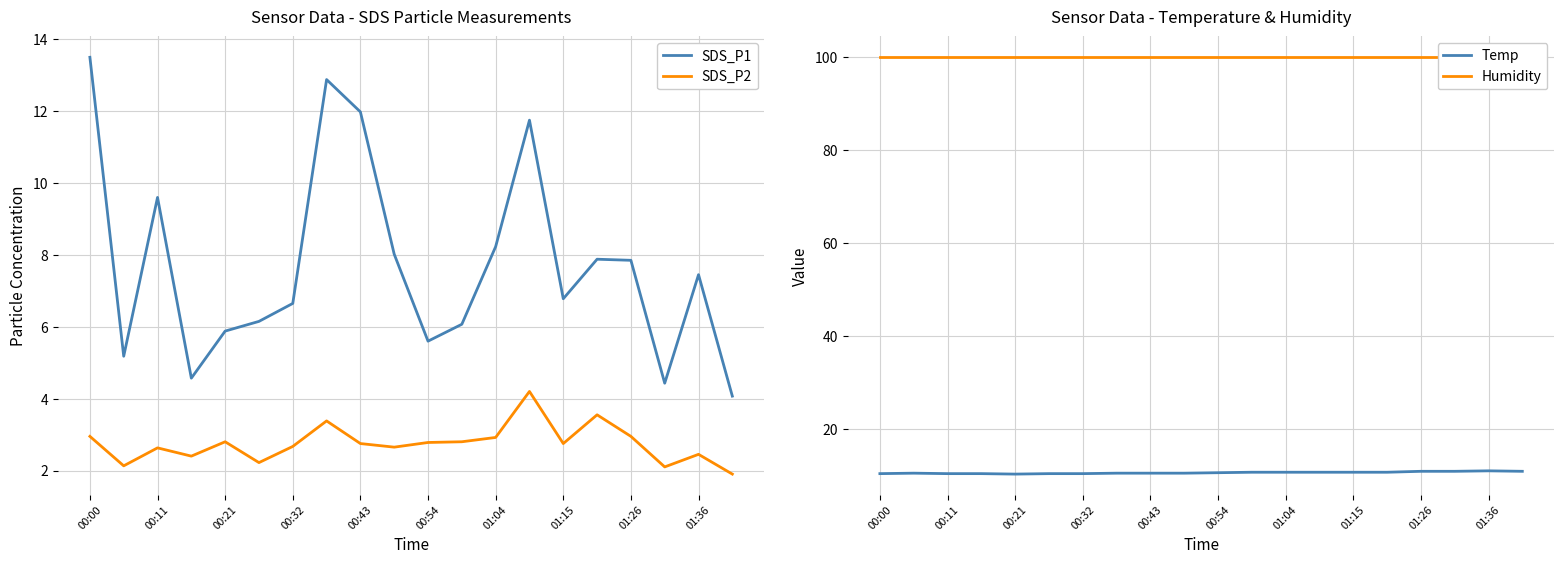

How many lines are shown in the chart?

4